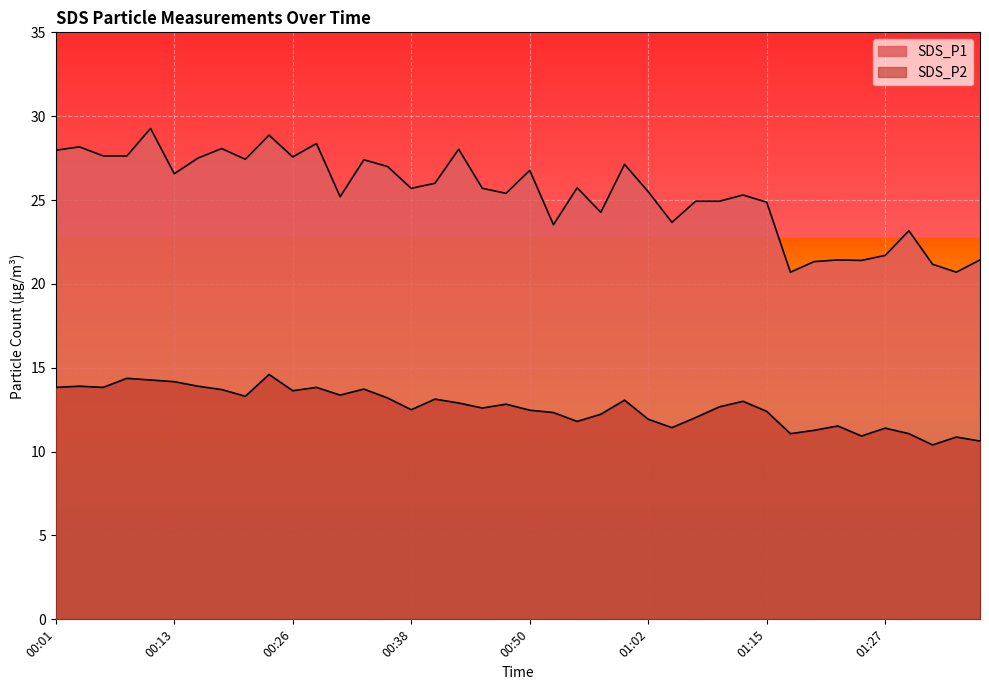

Which series has the largest total across all categories?

SDS_P1